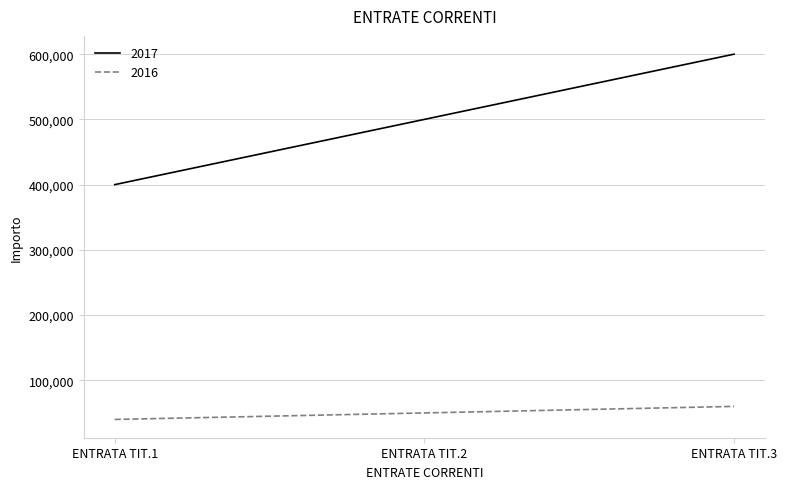

How many categories are shown in the chart?

3